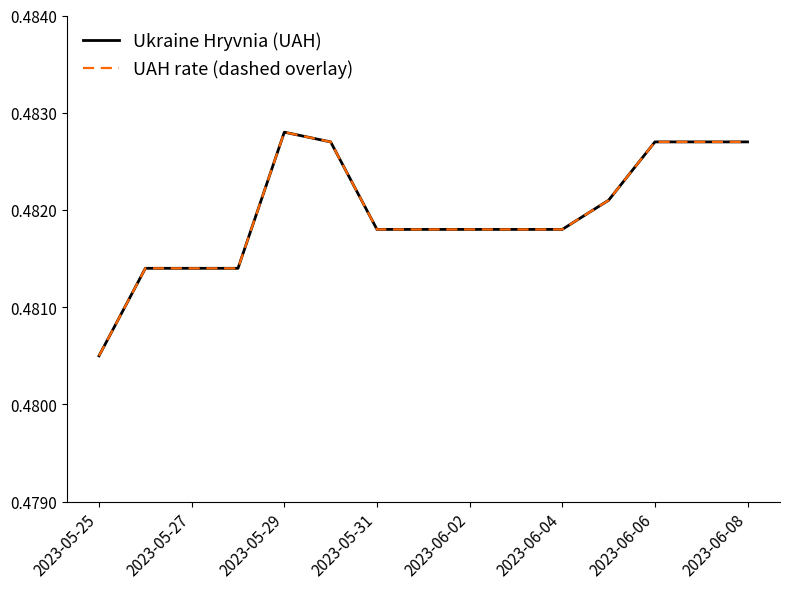

Count the Ukraine Hryvnia (UAH) values in the range 0 to 1.

15